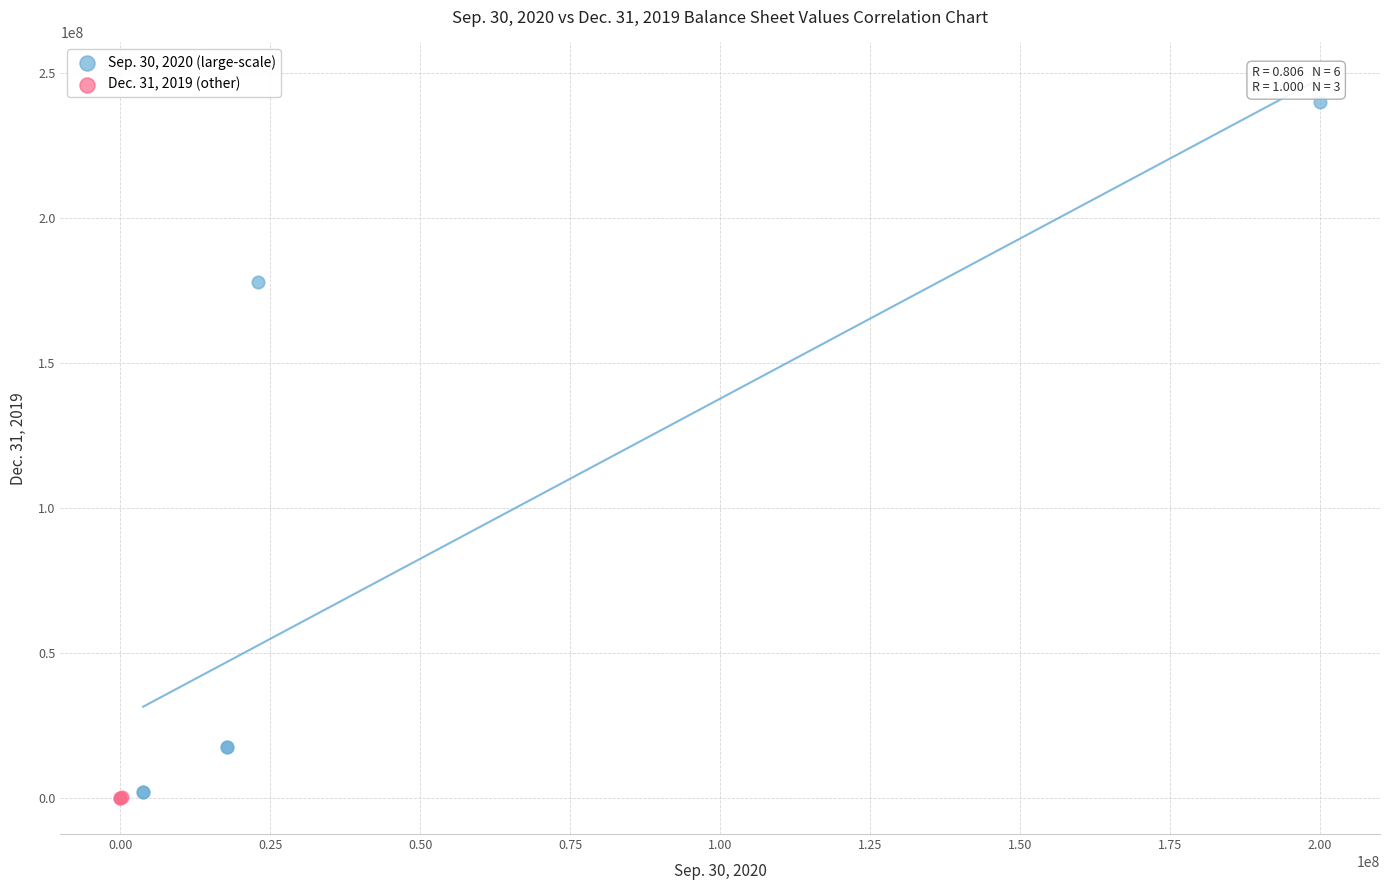

Which series has the largest Y range (max minus min)?

Sep. 30, 2020 (large-scale)